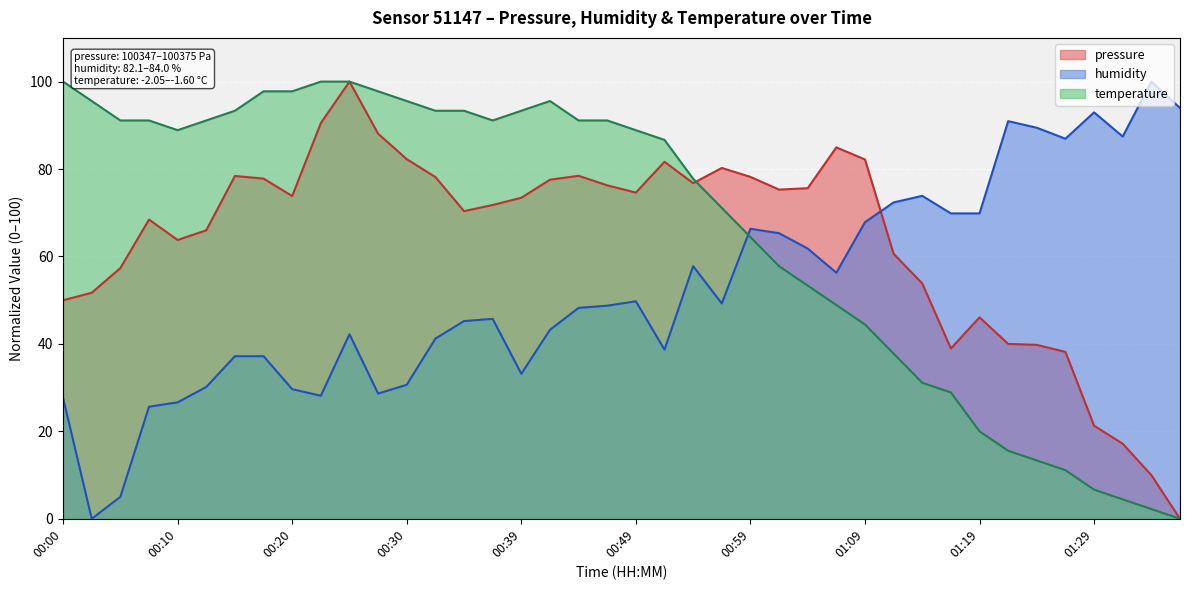

What are all the series names shown in the legend?

pressure, humidity, temperature